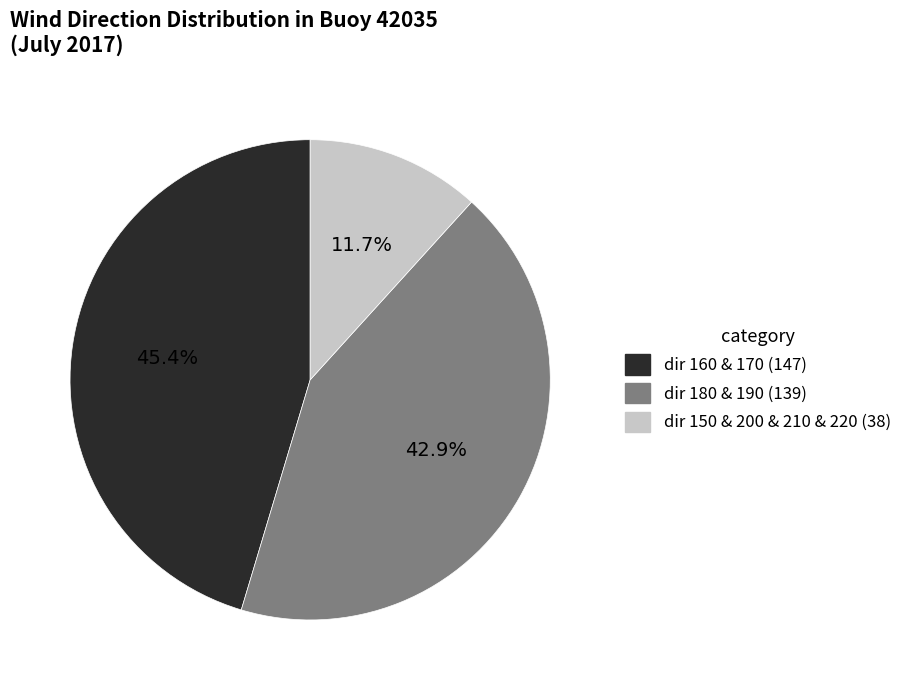

Is there any slice that represents more than half of the pie?

No